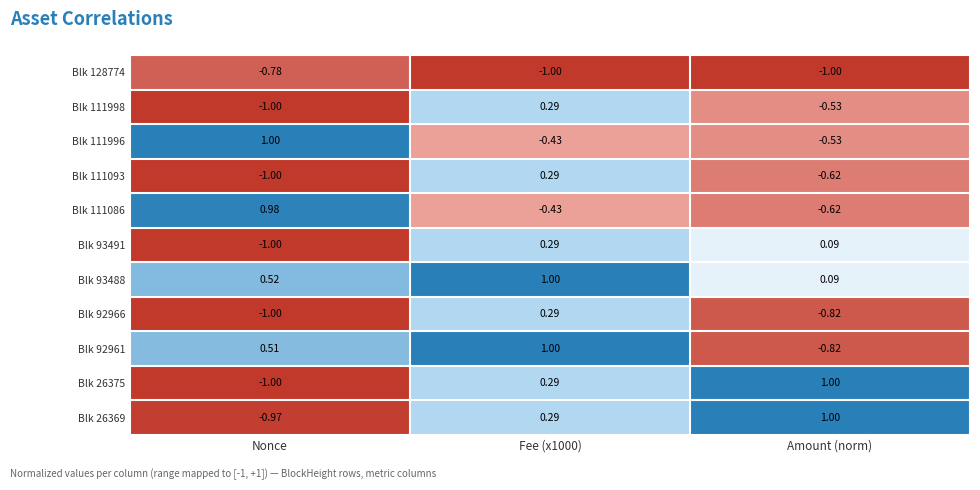

Where does the Blk 111086 series first go above 0?

Nonce